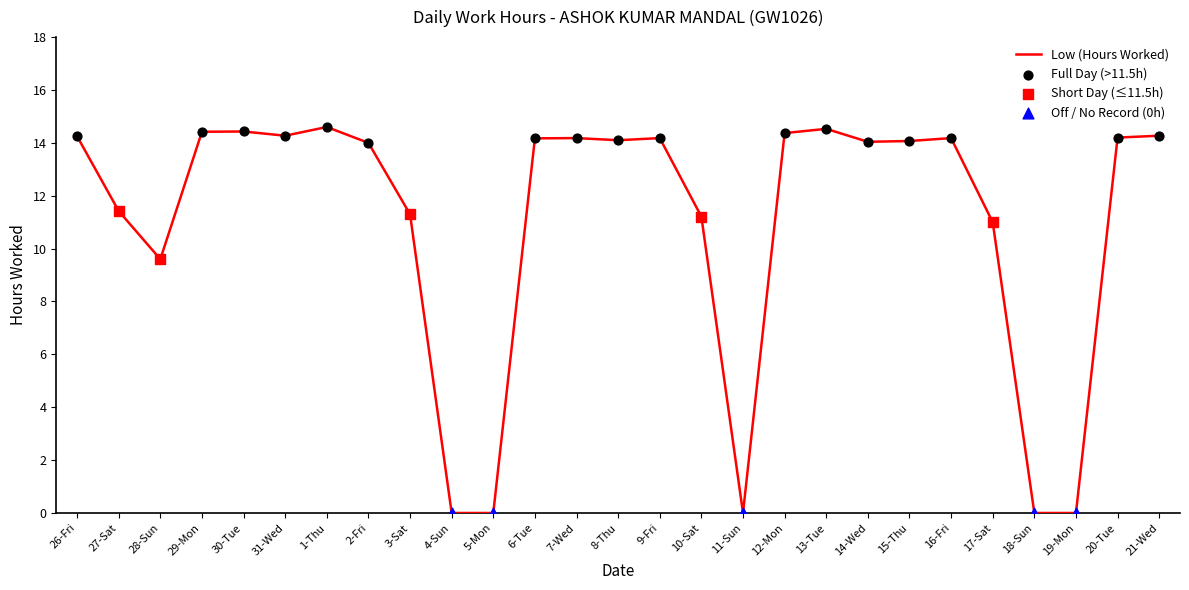

Approximately how many times larger is the value at 30-Tue compared to 6-Tue?

1.0